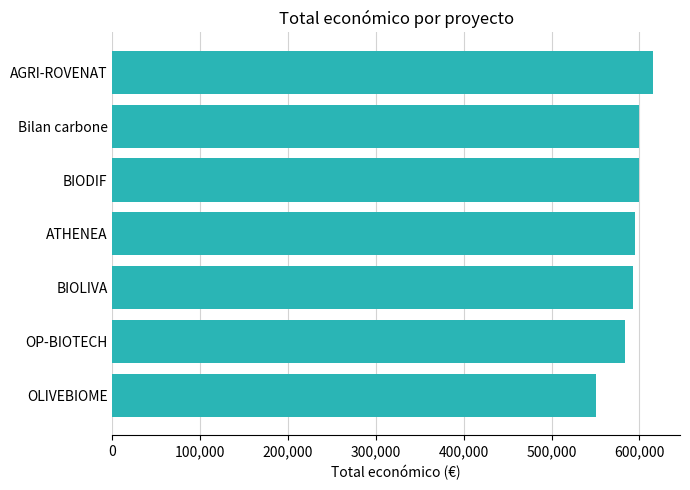

Approximately how many times larger is the value at AGRI-ROVENAT compared to Bilan carbone?

1.0